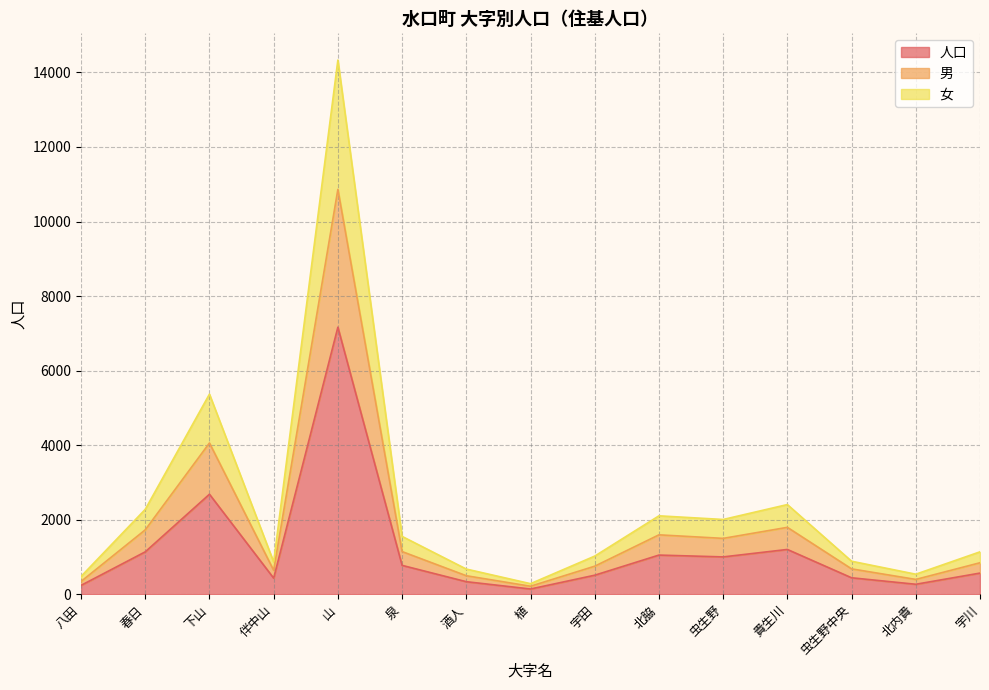

Between 虫生野 and 虫生野中央, which is larger?

虫生野